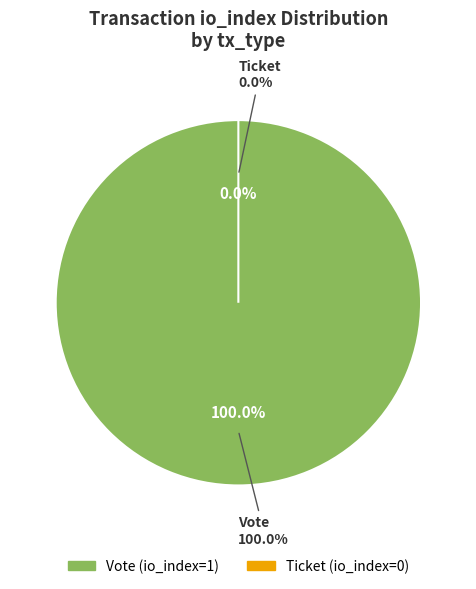

Rank the categories by value from lowest to highest.

Ticket (io_index=0), Vote (io_index=1)